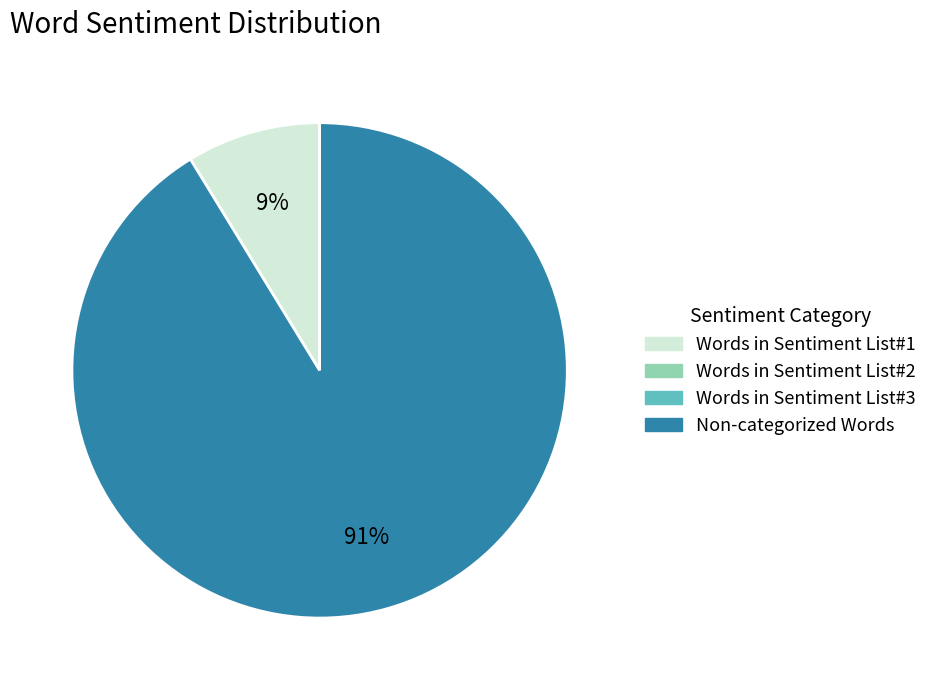

Is there any slice that represents more than half of the pie?

Yes